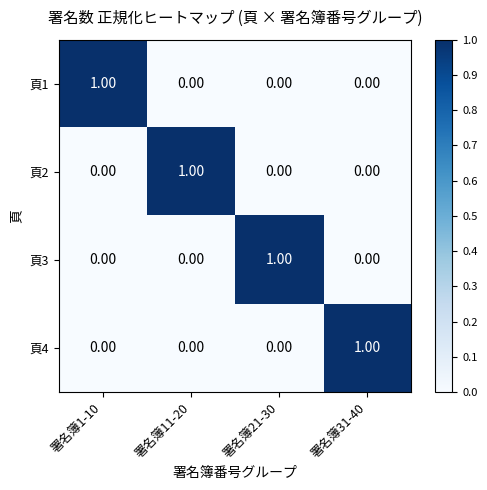

Is the value of 頁3 at 署名簿21-30 greater than the value of 頁1 at 署名簿21-30?

Yes